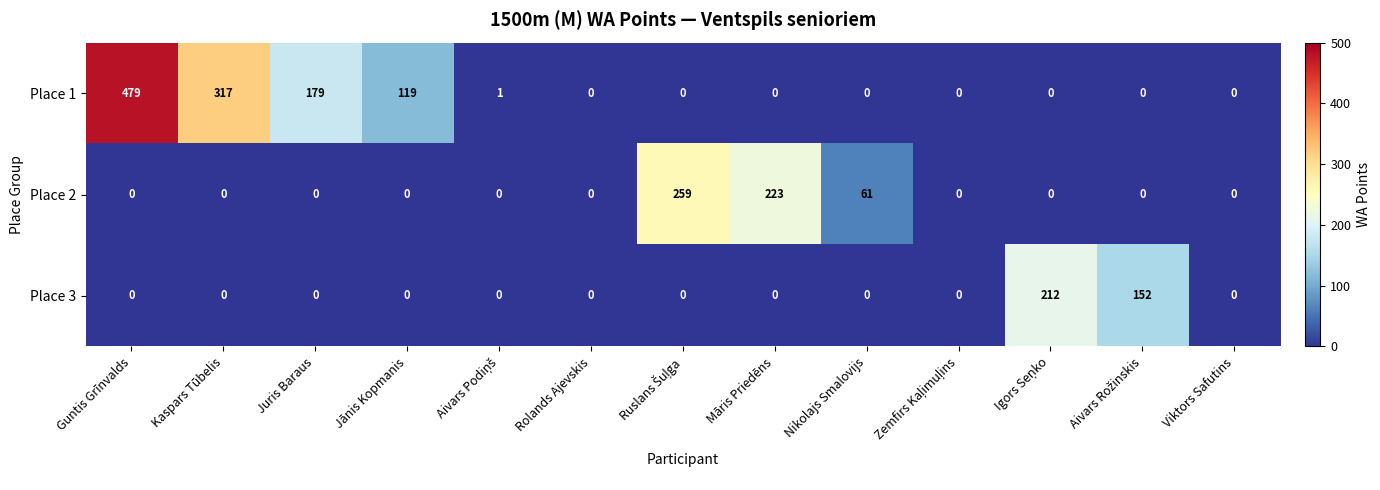

Is it true that Place 3 equals 0 at Jānis Kopmanis?

True